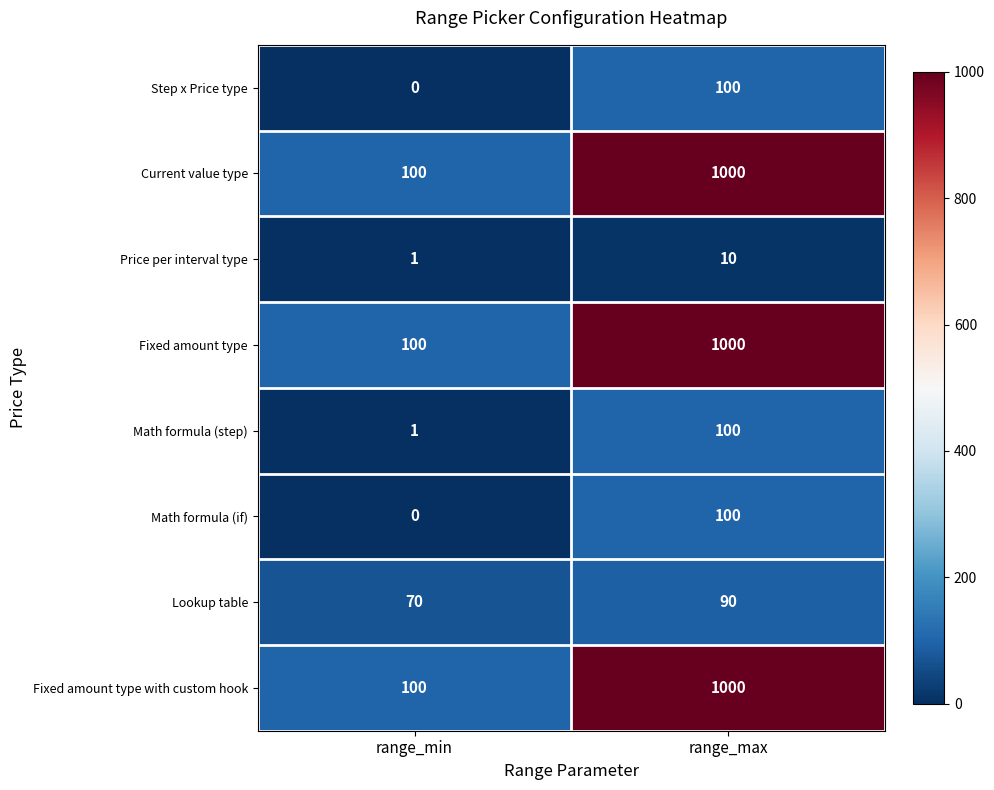

Rank the categories by Step x Price type value from lowest to highest.

range_min, range_max